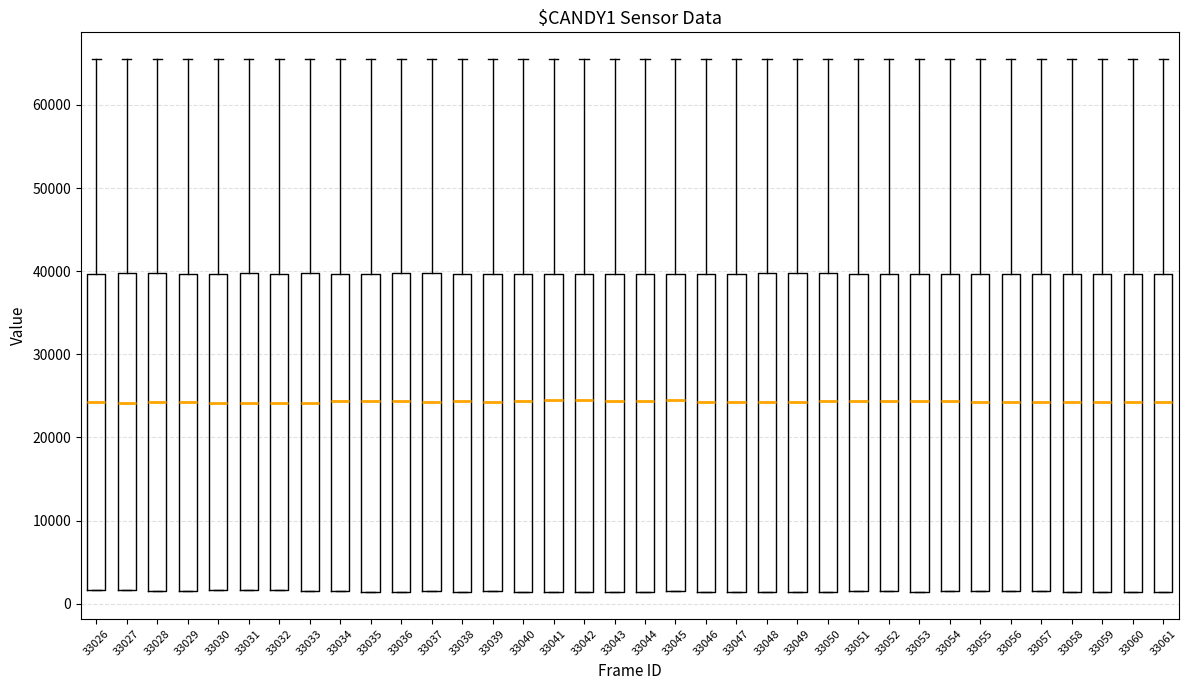

Reading left to right, transcribe this box plot: for each box, give where its median line is, the range the box spans, and where its two whiskers end, as read against the y-axis. The values are not printed on the chart, so give them approximately, as read against the axis.

33026: median 24000, box 2000 to 40000, whiskers 2000 to 66000
33027: median 24000, box 2000 to 40000, whiskers 2000 to 66000
33028: median 24000, box 2000 to 40000, whiskers 2000 to 66000
33029: median 24000, box 2000 to 40000, whiskers 2000 to 66000
33030: median 24000, box 2000 to 40000, whiskers 2000 to 66000
33031: median 24000, box 2000 to 40000, whiskers 2000 to 66000
33032: median 24000, box 2000 to 40000, whiskers 2000 to 66000
33033: median 24000, box 2000 to 40000, whiskers 2000 to 66000
33034: median 24000, box 2000 to 40000, whiskers 2000 to 66000
33035: median 24000, box 1000 to 40000, whiskers 1000 to 66000
33036: median 24000, box 1000 to 40000, whiskers 1000 to 66000
33037: median 24000, box 1000 to 40000, whiskers 1000 to 66000
33038: median 24000, box 1000 to 40000, whiskers 1000 to 66000
33039: median 24000, box 2000 to 40000, whiskers 2000 to 66000
33040: median 24000, box 1000 to 40000, whiskers 1000 to 66000
33041: median 24000, box 1000 to 40000, whiskers 1000 to 66000
33042: median 24000, box 1000 to 40000, whiskers 1000 to 66000
33043: median 24000, box 1000 to 40000, whiskers 1000 to 66000
33044: median 24000, box 1000 to 40000, whiskers 1000 to 66000
33045: median 24000, box 2000 to 40000, whiskers 2000 to 66000
33046: median 24000, box 1000 to 40000, whiskers 1000 to 66000
33047: median 24000, box 1000 to 40000, whiskers 1000 to 66000
33048: median 24000, box 1000 to 40000, whiskers 1000 to 66000
33049: median 24000, box 1000 to 40000, whiskers 1000 to 66000
33050: median 24000, box 1000 to 40000, whiskers 1000 to 66000
33051: median 24000, box 1000 to 40000, whiskers 1000 to 66000
33052: median 24000, box 1000 to 40000, whiskers 1000 to 66000
33053: median 24000, box 1000 to 40000, whiskers 1000 to 66000
33054: median 24000, box 1000 to 40000, whiskers 1000 to 66000
33055: median 24000, box 2000 to 40000, whiskers 2000 to 66000
33056: median 24000, box 2000 to 40000, whiskers 2000 to 66000
33057: median 24000, box 1000 to 40000, whiskers 1000 to 66000
33058: median 24000, box 1000 to 40000, whiskers 1000 to 66000
33059: median 24000, box 1000 to 40000, whiskers 1000 to 66000
33060: median 24000, box 1000 to 40000, whiskers 1000 to 66000
33061: median 24000, box 1000 to 40000, whiskers 1000 to 66000